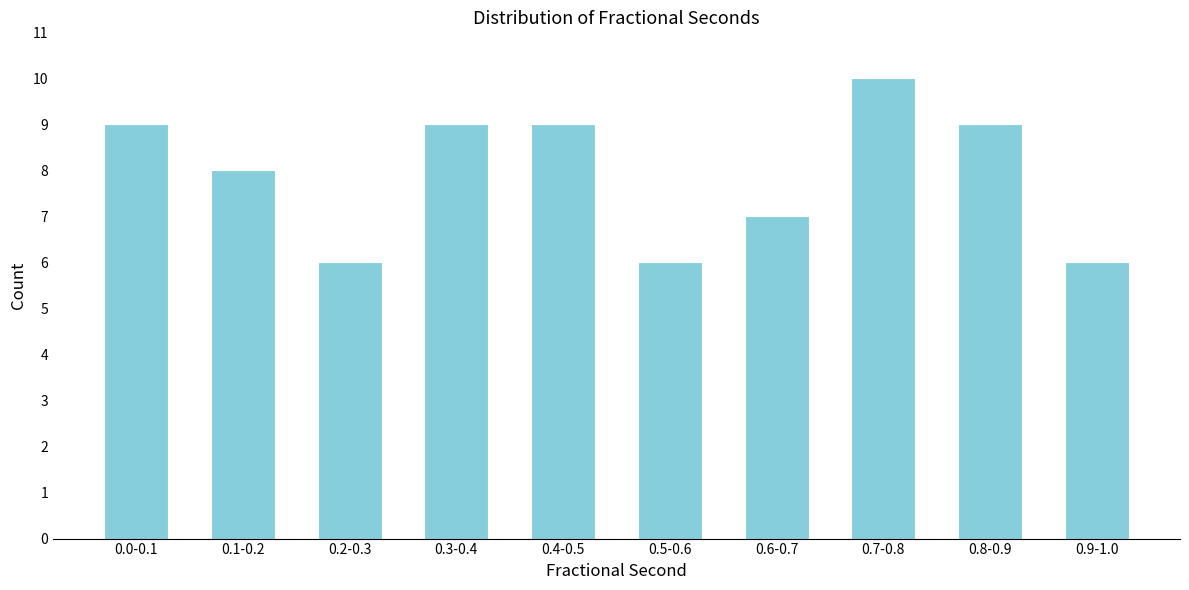

Reading left to right, extract all data points from this chart.

0.0-0.1=9	0.1-0.2=8	0.2-0.3=6	0.3-0.4=9	0.4-0.5=9	0.5-0.6=6	0.6-0.7=7	0.7-0.8=10	0.8-0.9=9	0.9-1.0=6